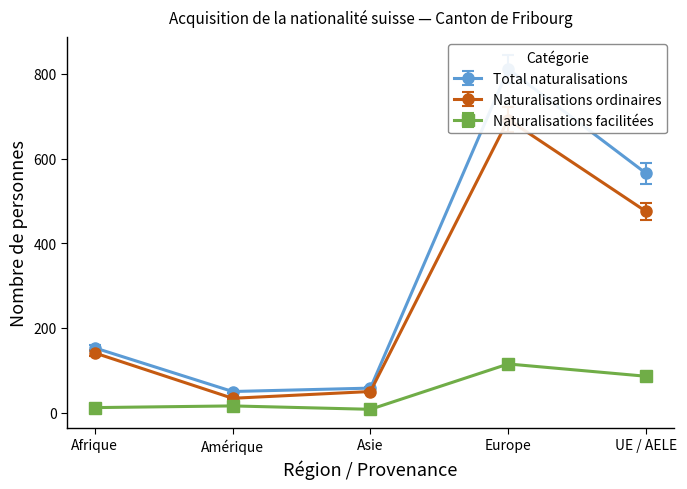

True or false: Naturalisations facilitées and Naturalisations ordinaires cross at least once.

False